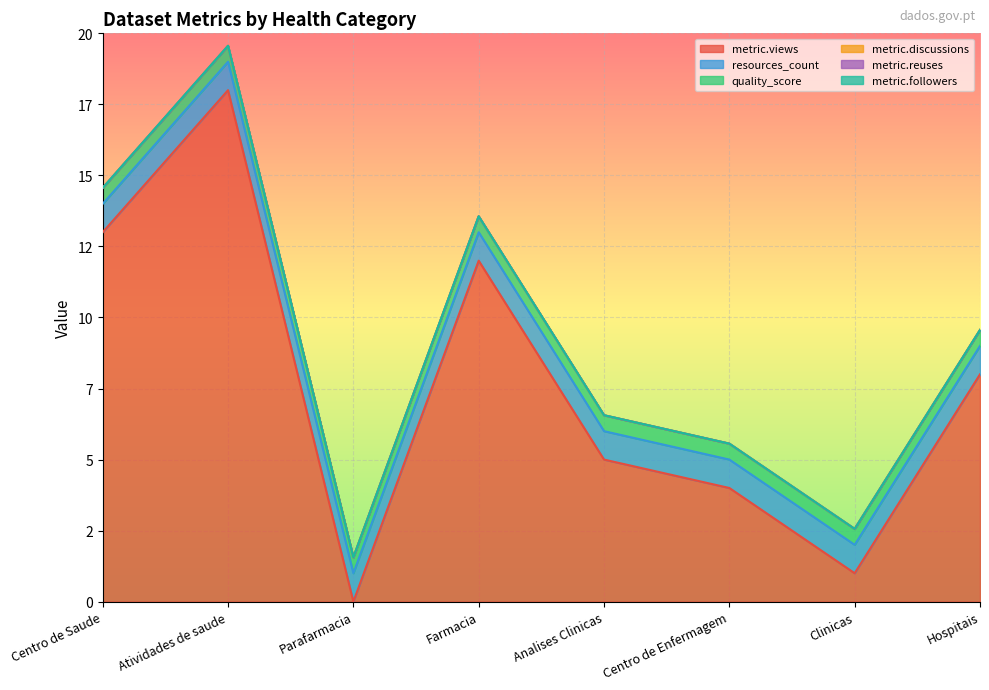

What is the value of the resources_count point at the 4th from the left?

1.0